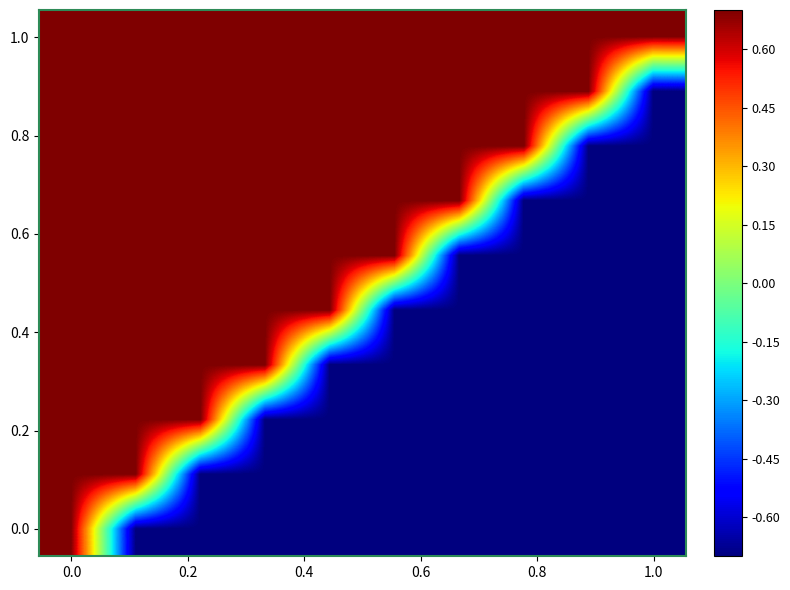

At how many categories does at least one series exceed 0?

10